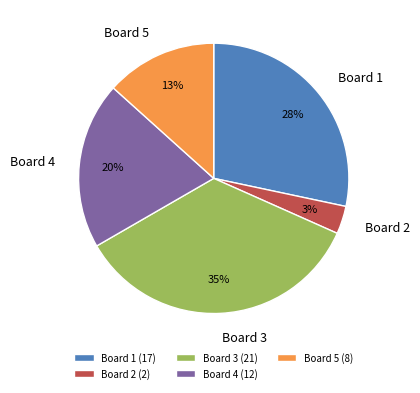

Is there any slice that represents more than half of the pie?

No